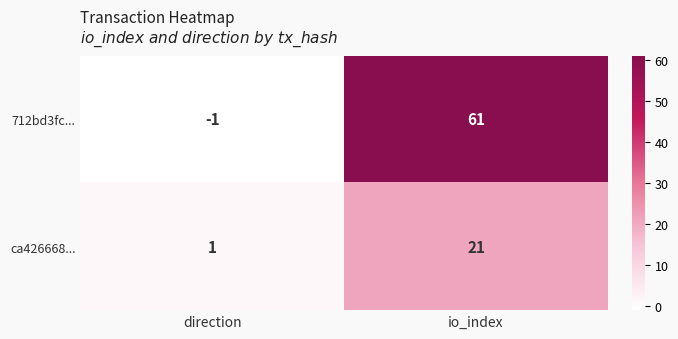

Count the number of categories in the chart.

2